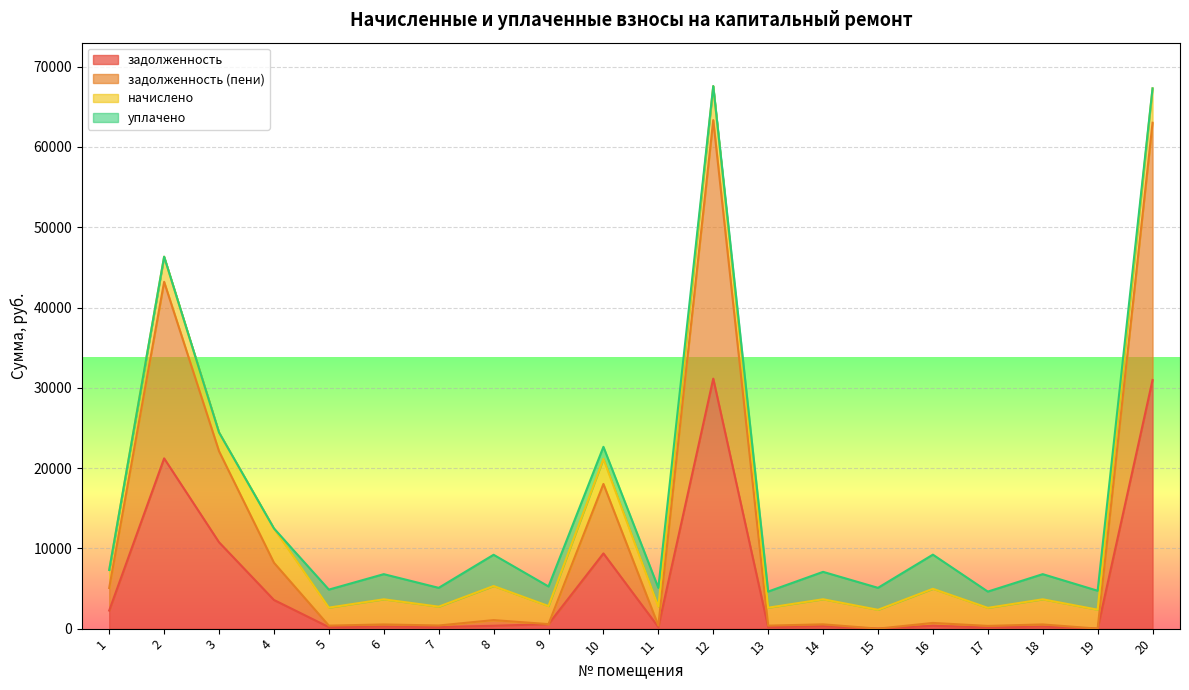

What is the sum of all задолженность (пени) values?

228749.2